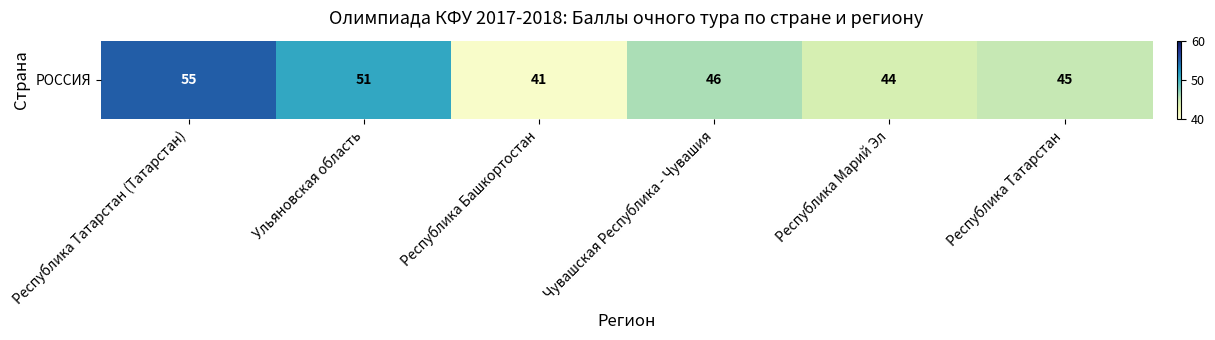

How many series are shown in this chart?

1